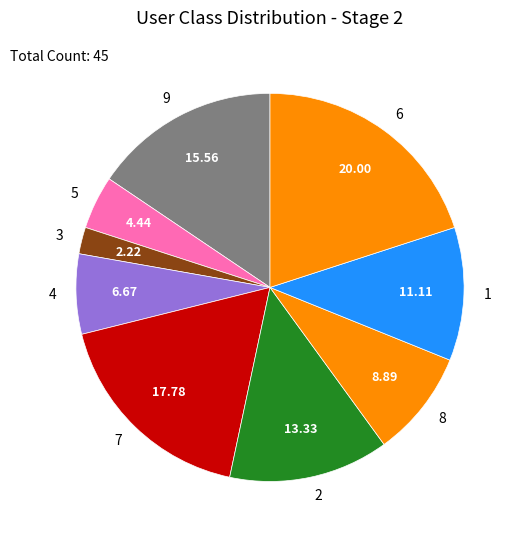

How many segments does this pie chart have?

9